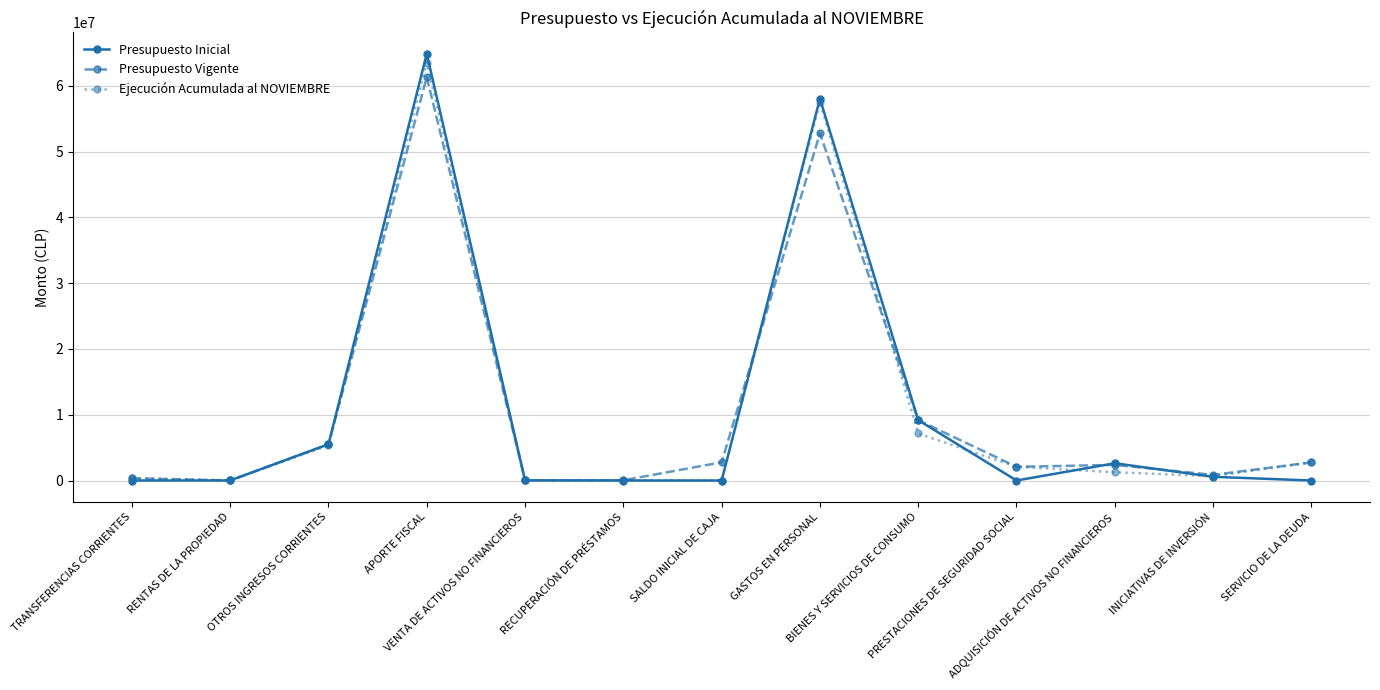

What is the highest value of the Presupuesto Vigente series?

61307109